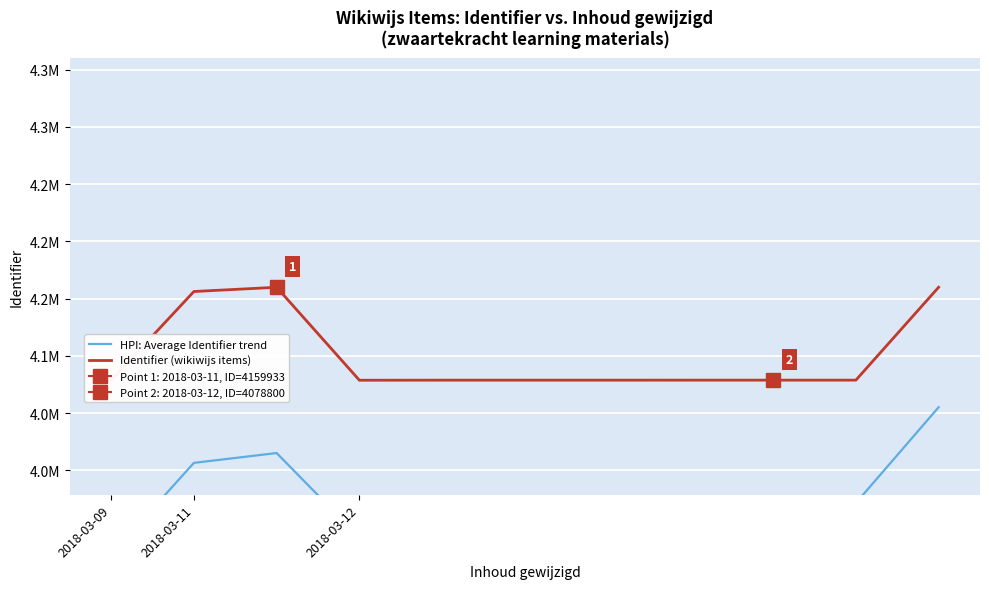

Is the value of Identifier (wikiwijs items) at 2018-03-09 greater than the value of HPI: Average Identifier trend at 2018-03-12?

Yes